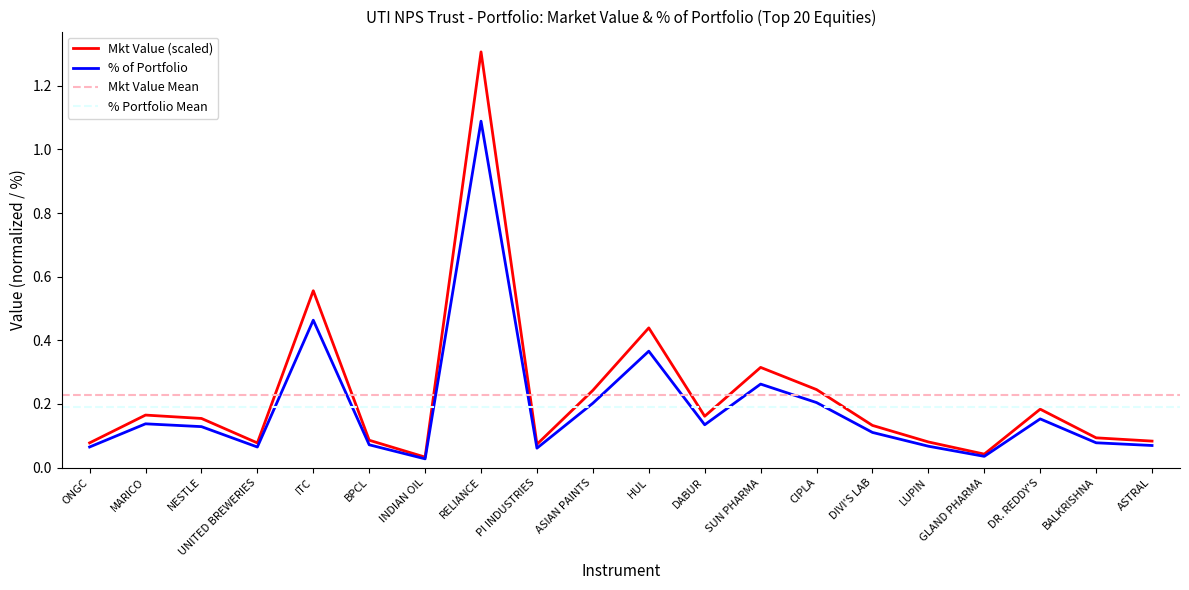

Does the chart display data point markers on the line(s)?

No